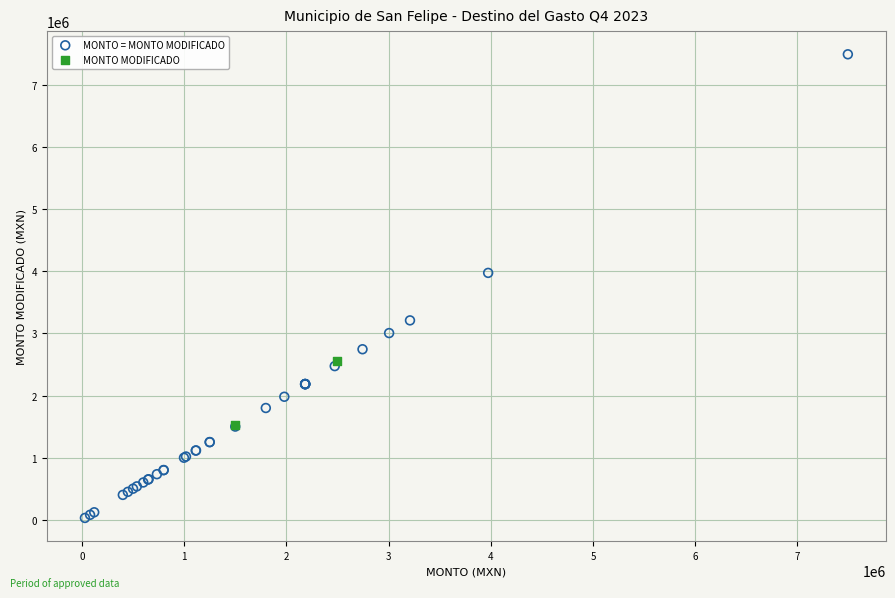

Which series has the widest spread of Y values?

MONTO = MONTO MODIFICADO